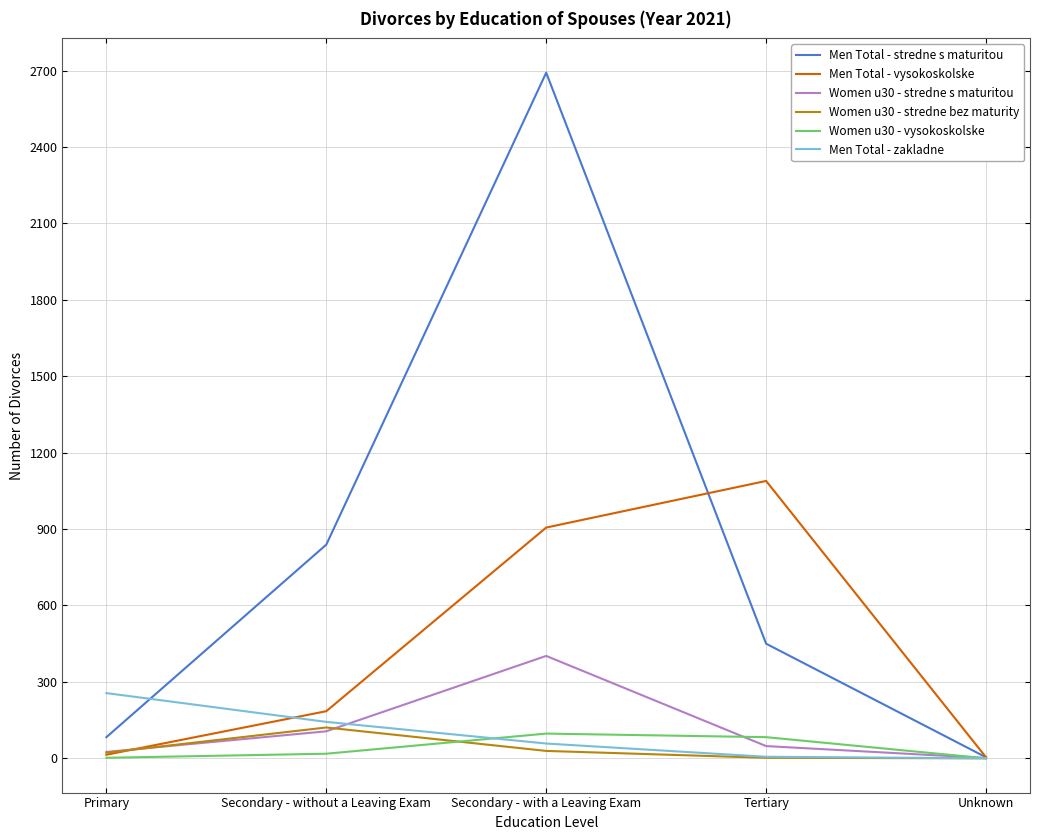

Is the value of Men Total - zakladne at Secondary - with a Leaving Exam greater than the value of Women u30 - stredne bez maturity at Secondary - with a Leaving Exam?

Yes